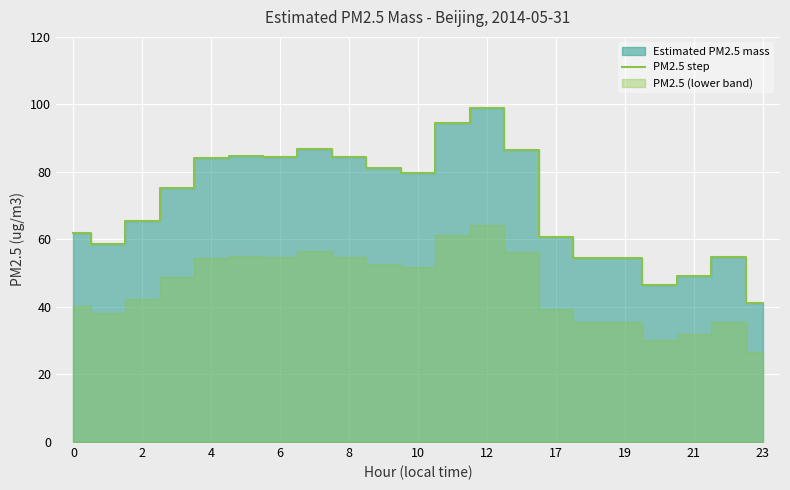

What is the label of the 17th point from the left?

19